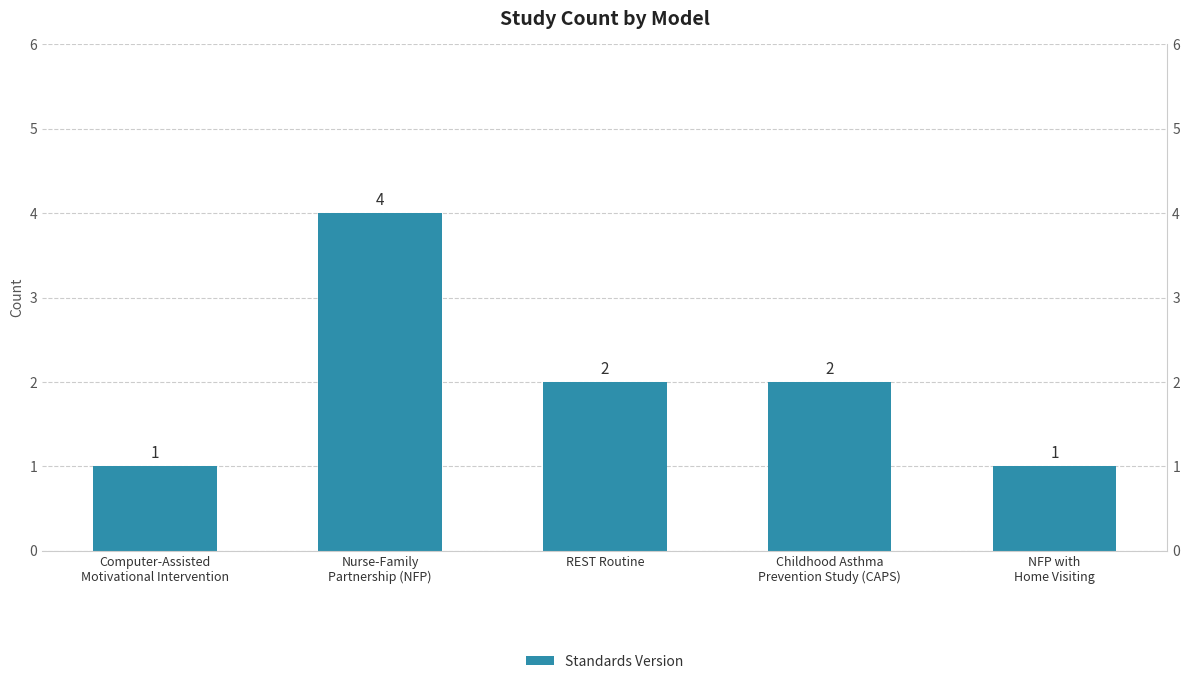

What is the label of the 4th bar from the right?

Nurse-Family
Partnership (NFP)